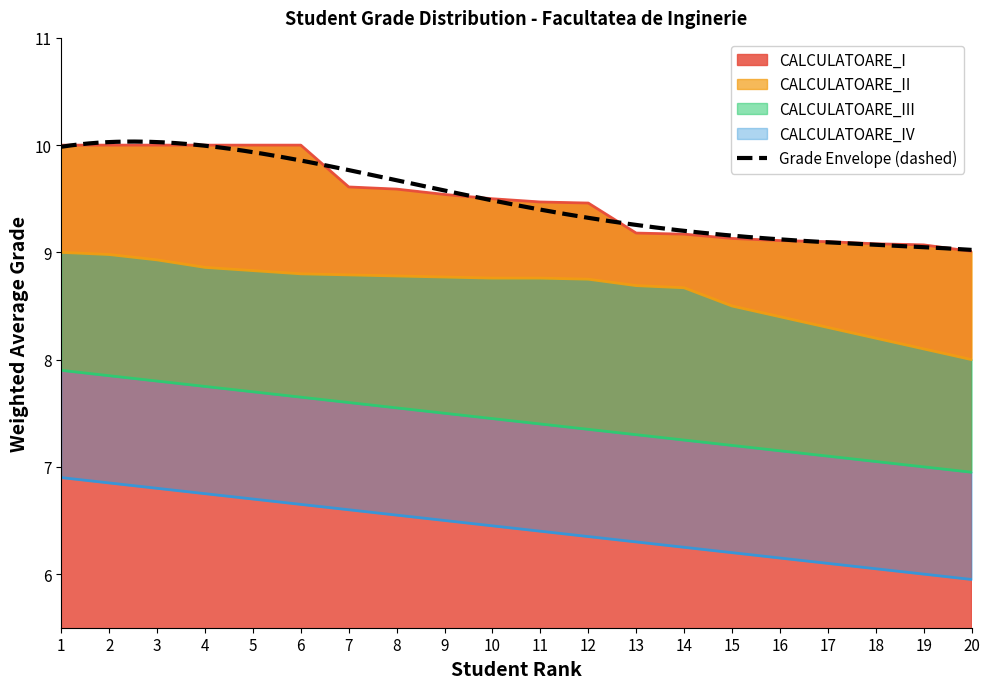

What is the sum of the CALCULATOARE_I values at 13 and 7?

18.8